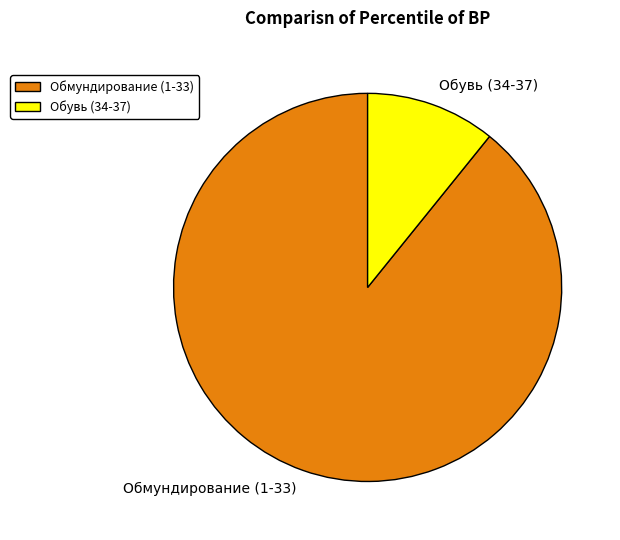

What is the majority slice?

Обмундирование (1-33)